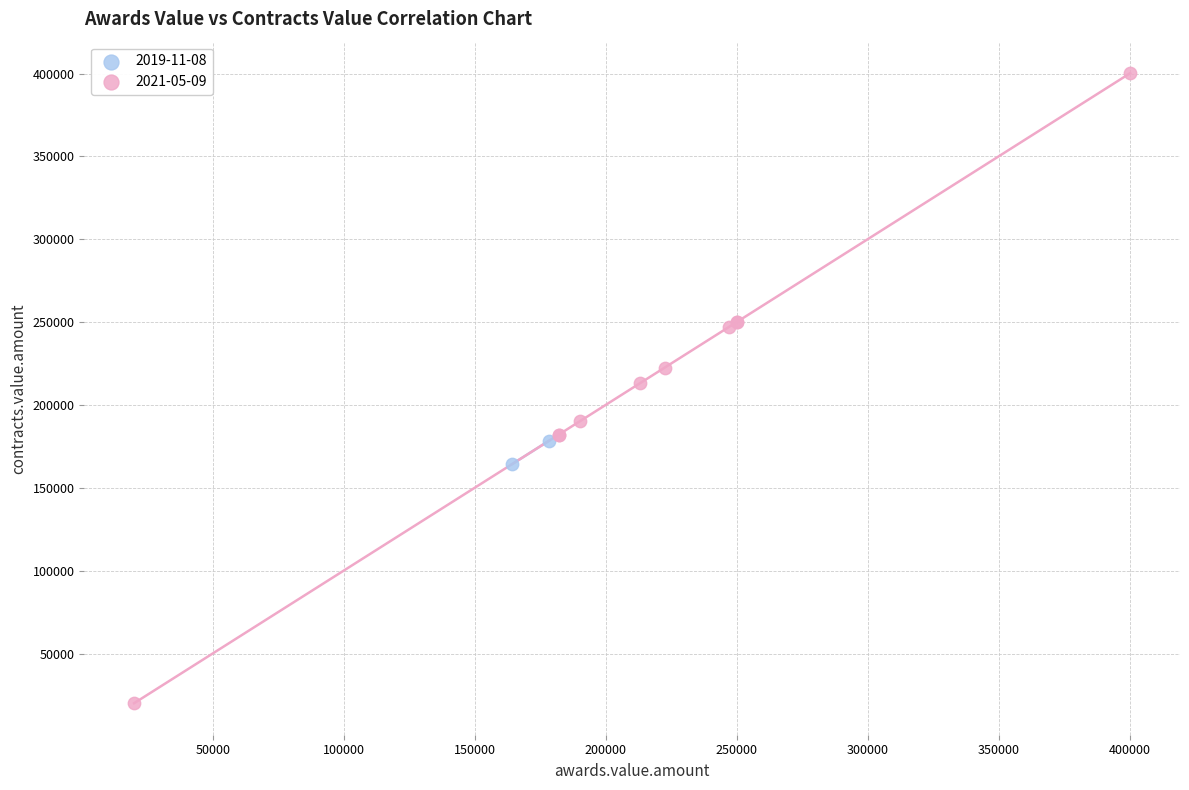

What are all the series names shown in the legend?

2019-11-08, 2021-05-09